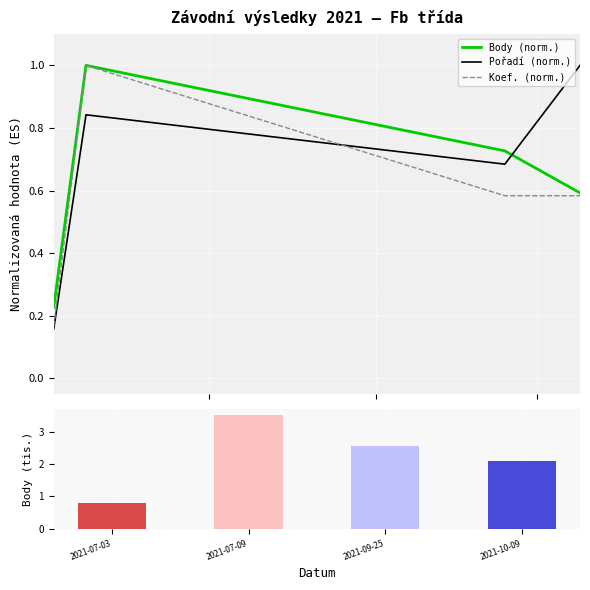

What is the sum of the Body (norm.) values at 2021-09-25 and 2021-07-09?

1.7